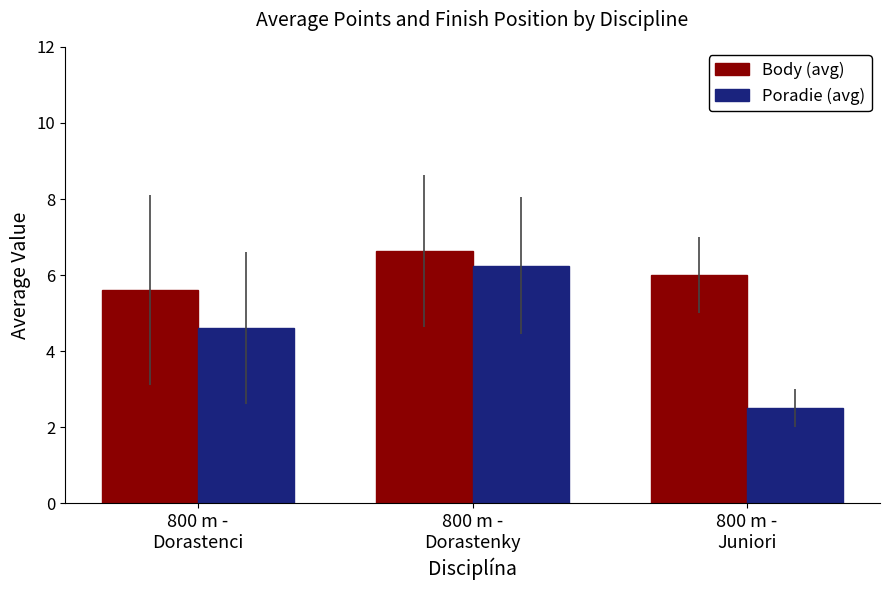

What is the sum of all Body (avg) values?

18.2